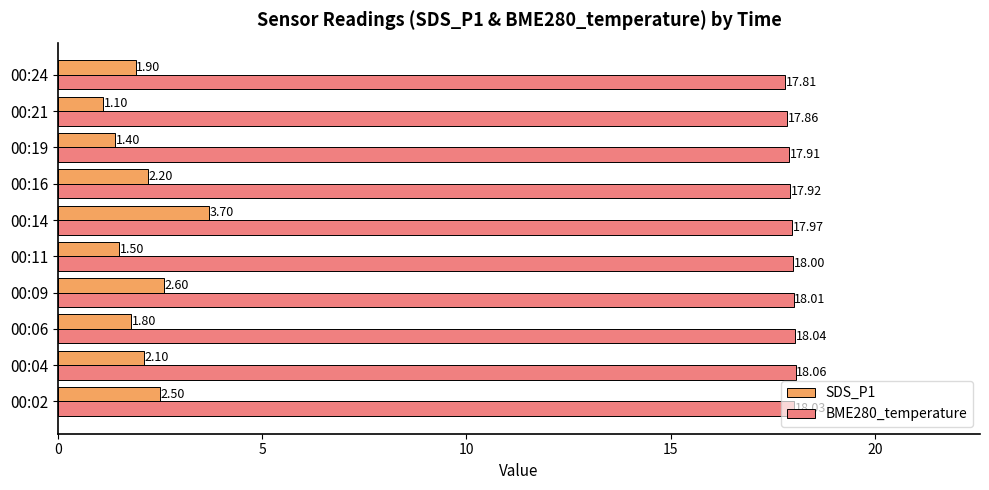

What is the difference between the SDS_P1 values at 00:04 and 00:02?

0.4